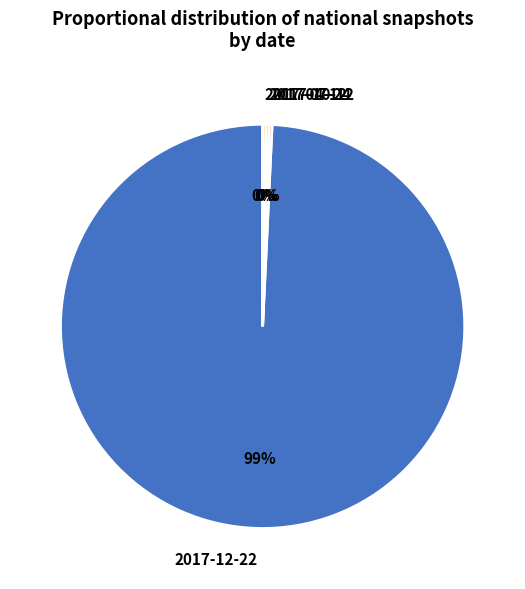

To the nearest percent, what is the average slice percentage?

25%